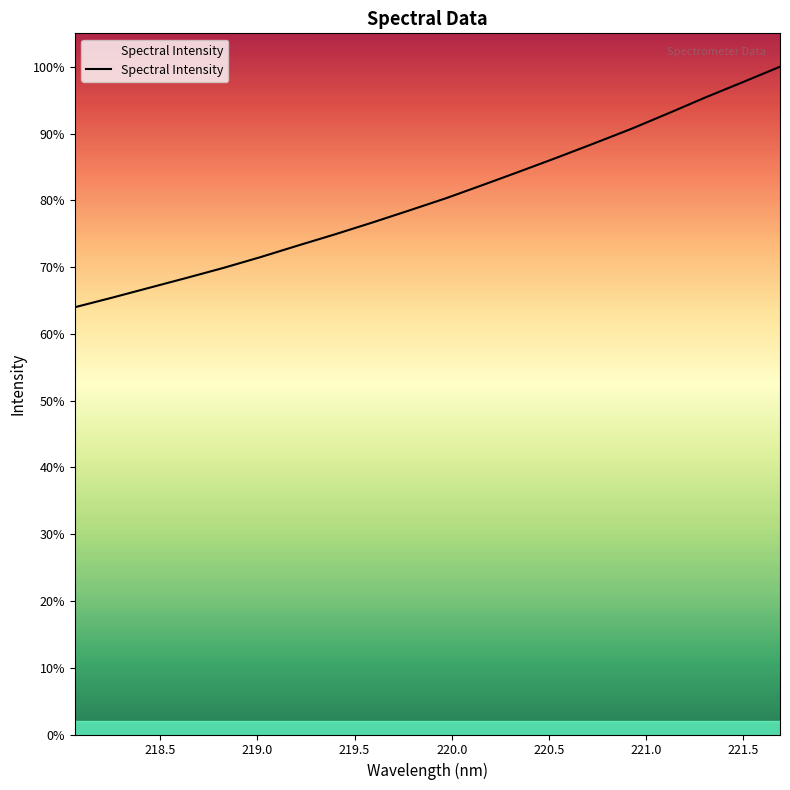

Between 219.5 and 220.0, which is larger?

220.0